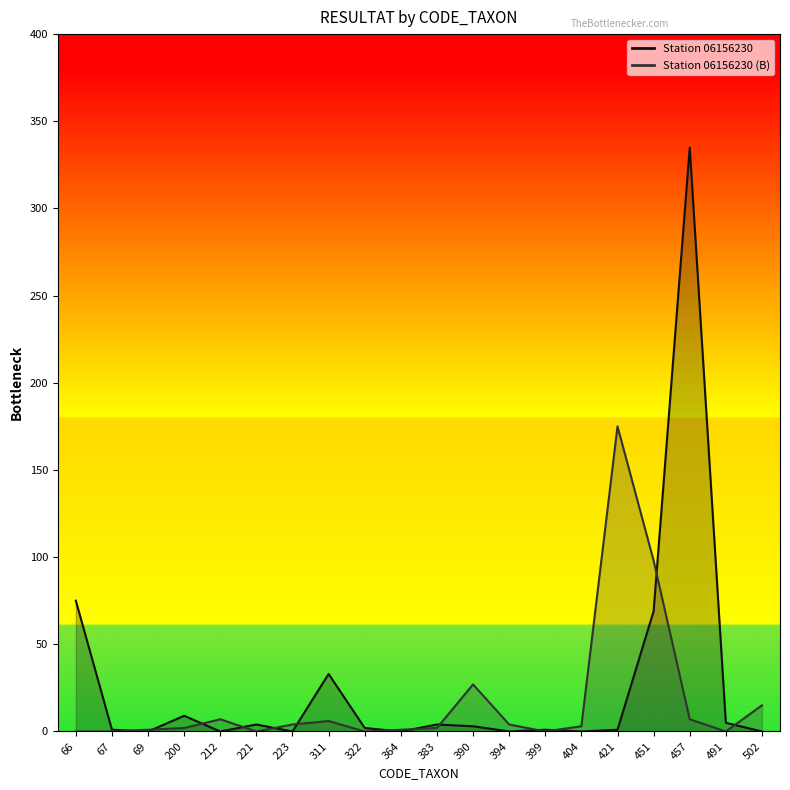

Between 69 and 404, which is larger?

69